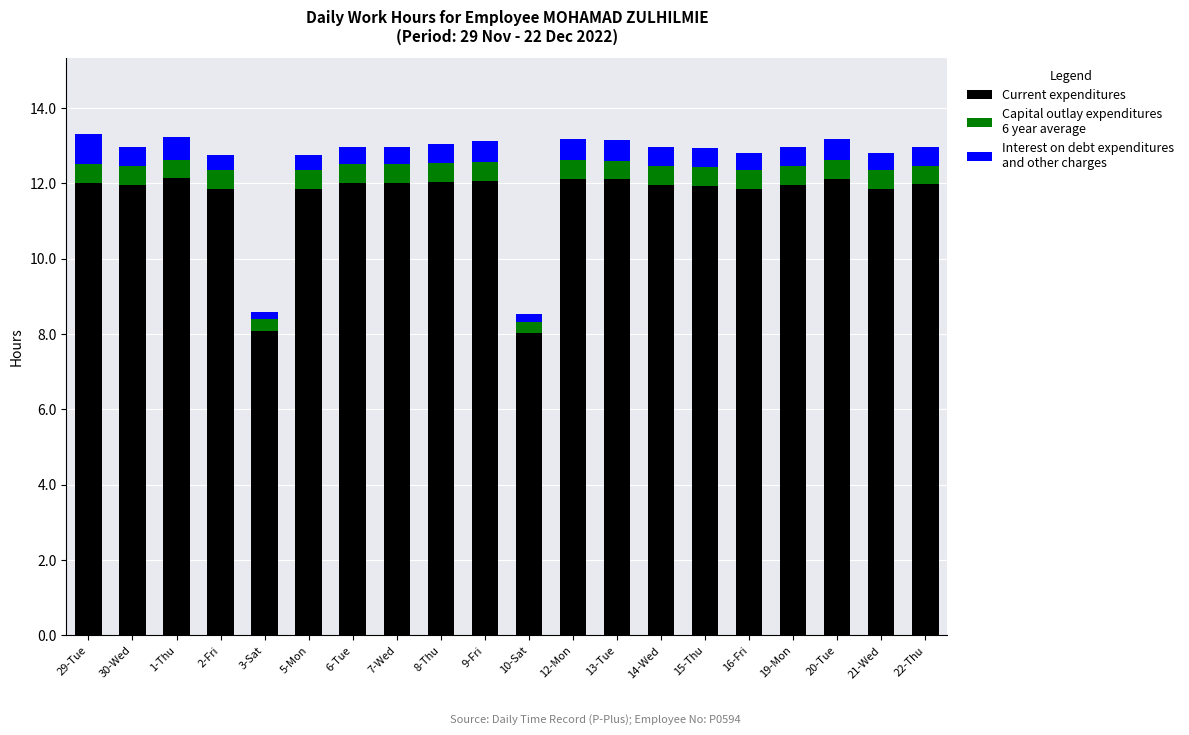

What is the total value across all series at 16-Fri?

12.8